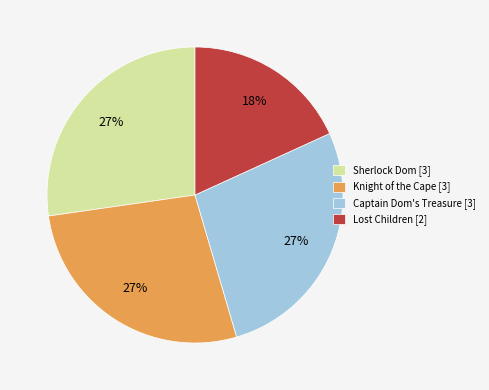

What percentage is the Sherlock Dom slice, to the nearest percent?

27%